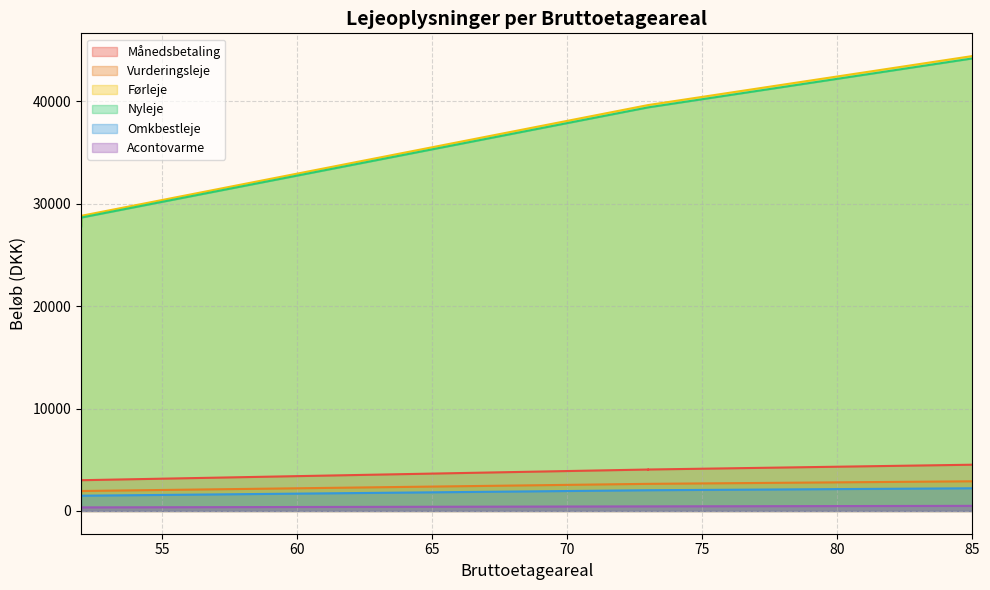

True or false: Førleje and Omkbestleje intersect in this chart.

False